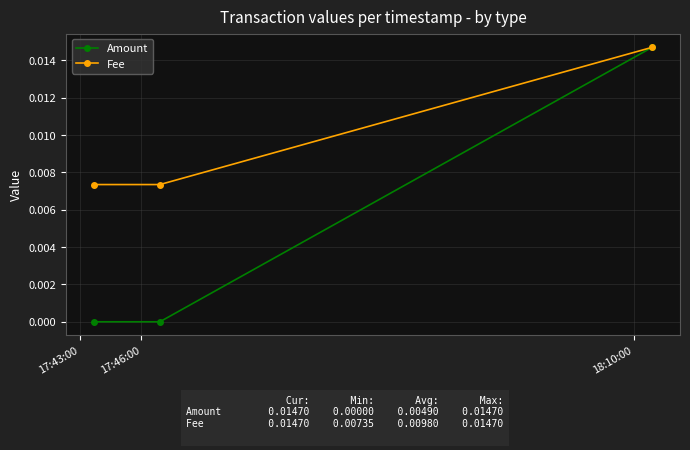

How many lines are shown in the chart?

2